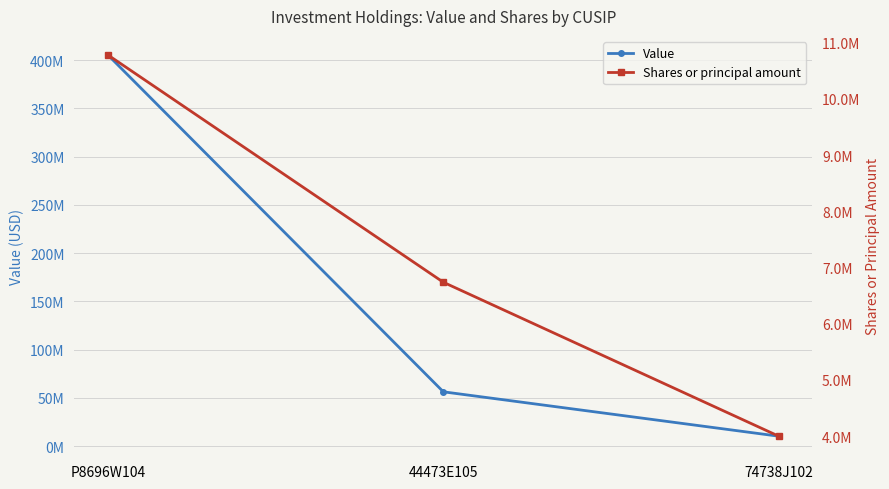

List the series in order of their overall mean, highest first.

Value, Shares or principal amount